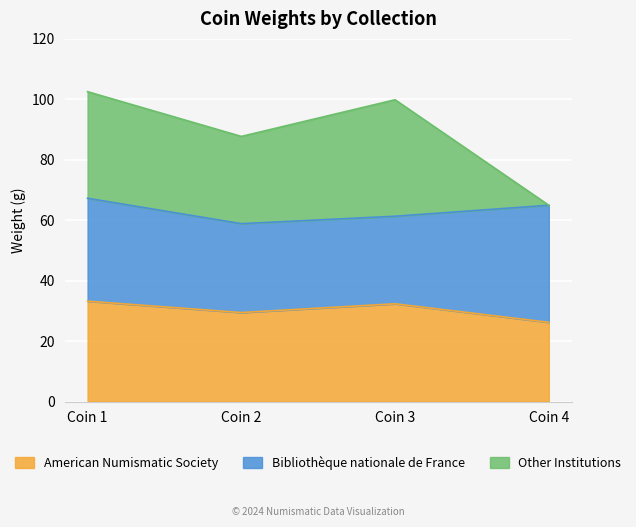

In Other Institutions, how many points are higher than both neighbors (excluding endpoints)?

1